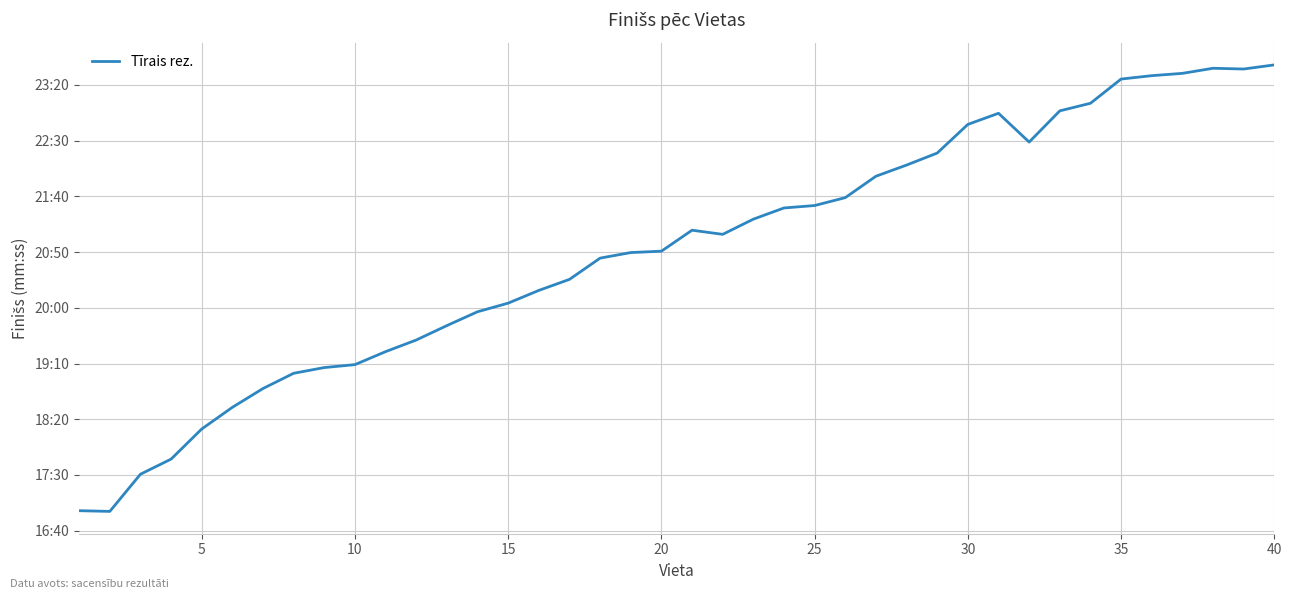

Does the chart have visible grid lines?

Yes